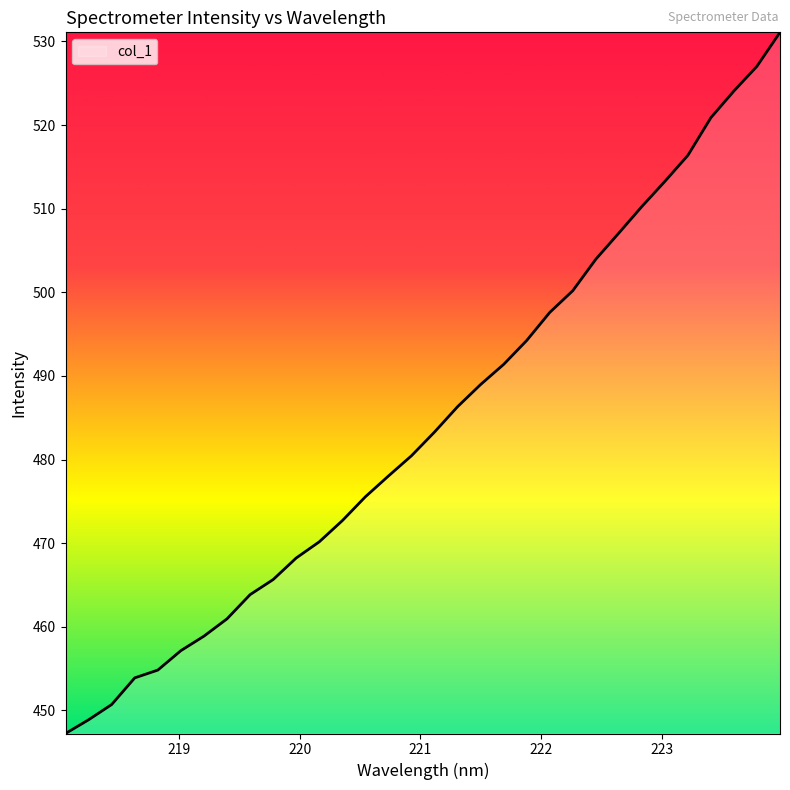

What is the maximum value shown in the chart?

531.1